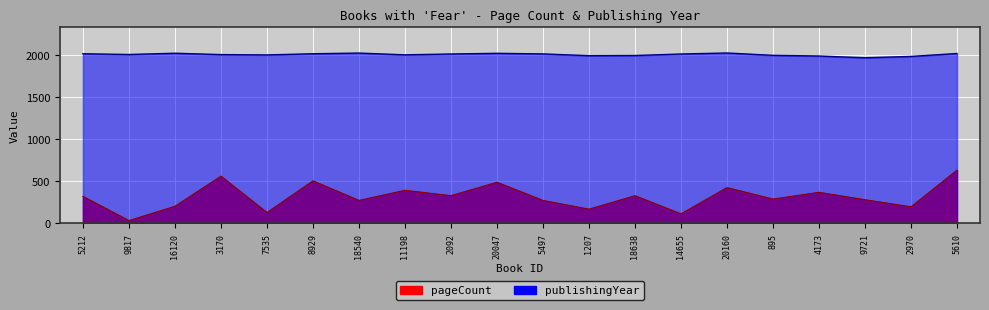

What is the label of the 19th point from the left?

2970